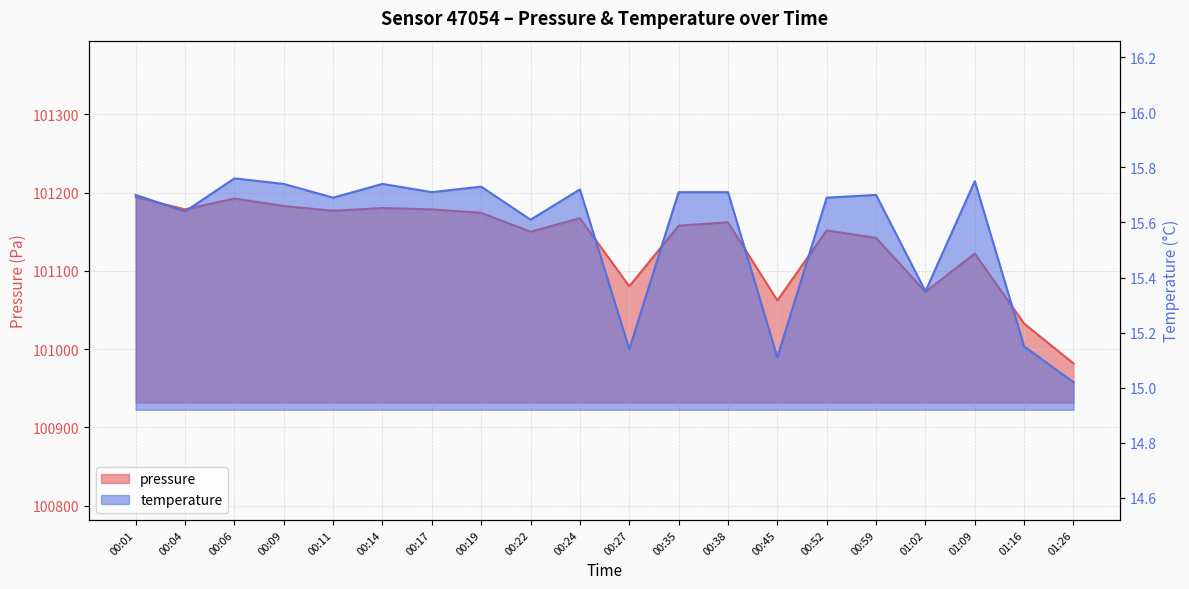

What is the spread (max minus min) of values at 00:06?

101176.7